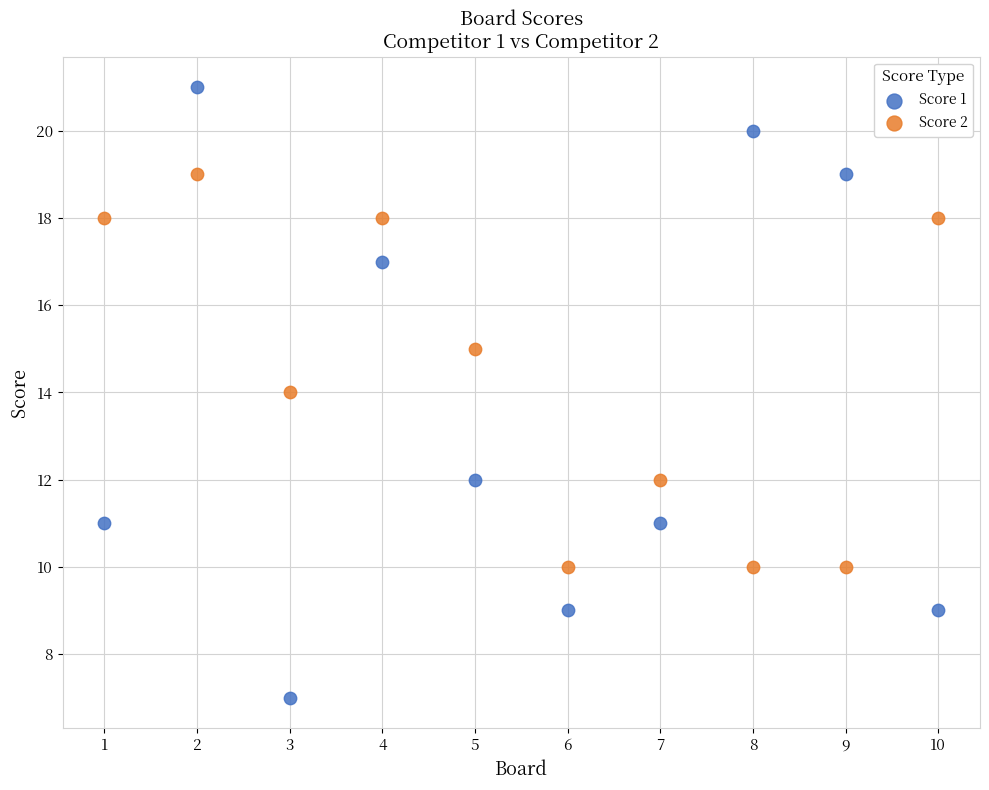

Which series contains the highest Y value?

Score 1